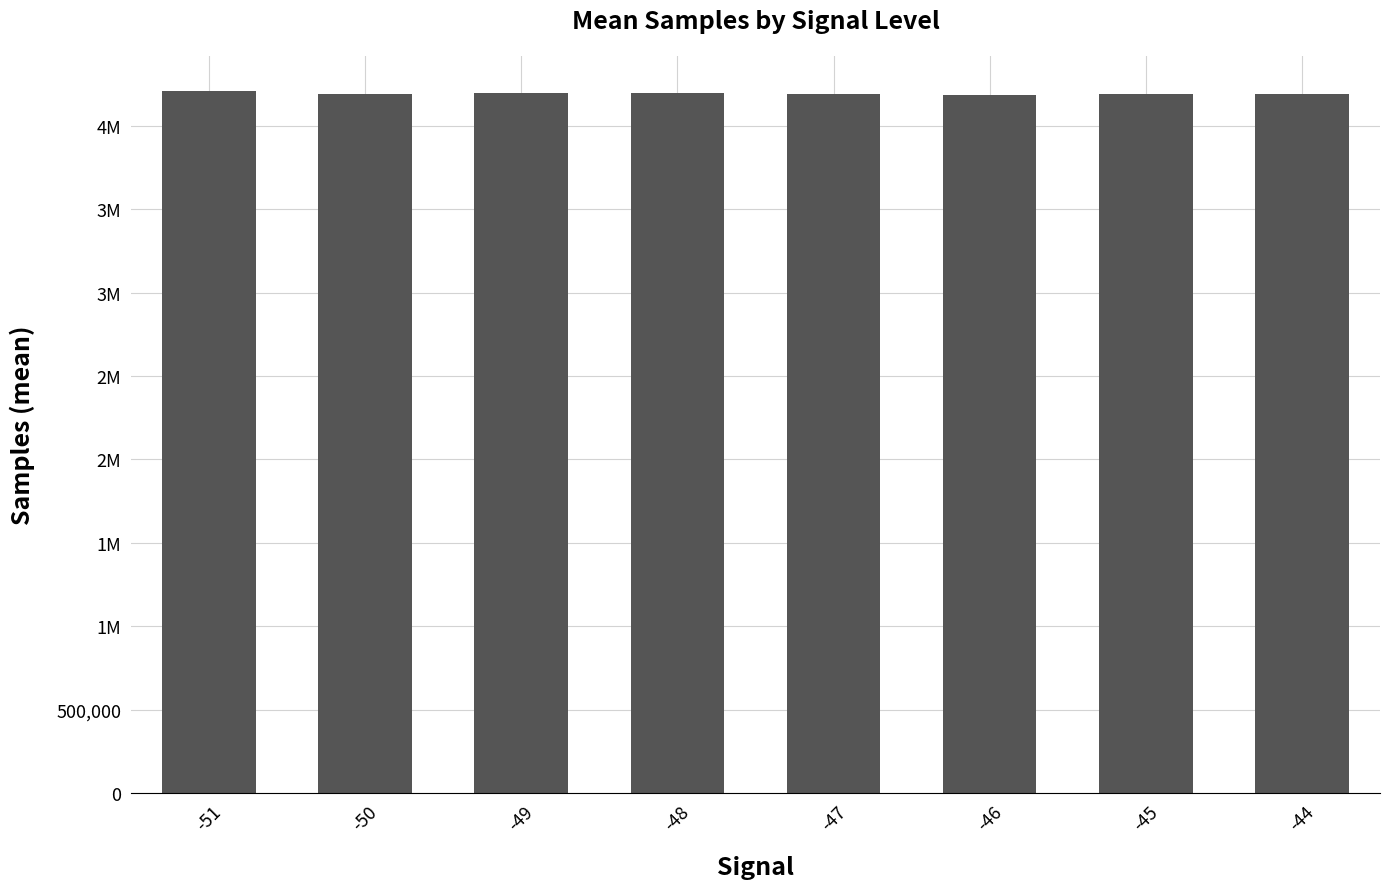

Reading left to right, what are all the values shown in this chart?

-51=4210533.0	-50=4193869.0	-49=4195999.8	-48=4200384.9	-47=4193651.7	-46=4187114.0	-45=4191302.3	-44=4191312.5